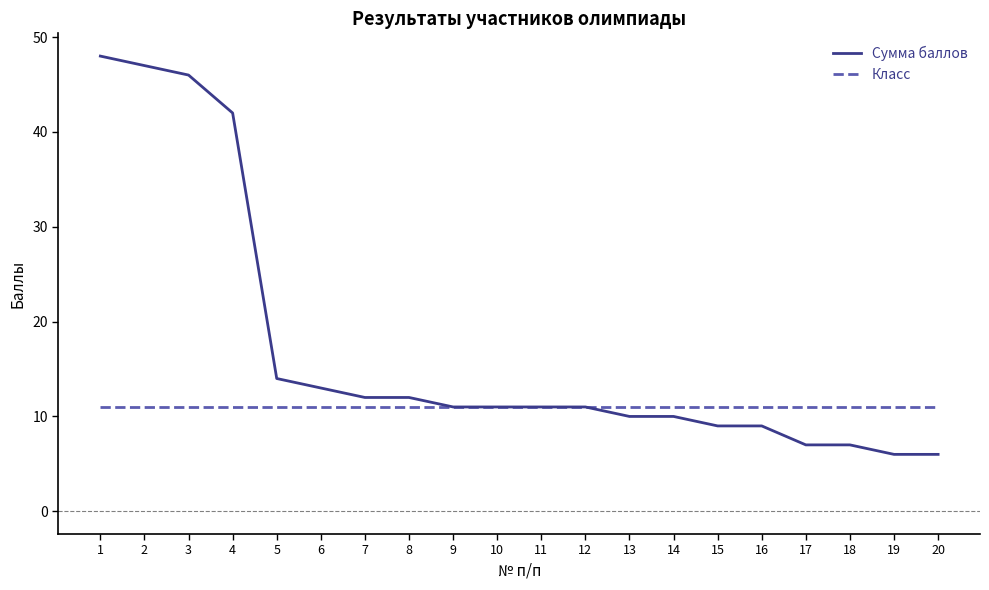

Which series has the largest total across all categories?

Сумма баллов